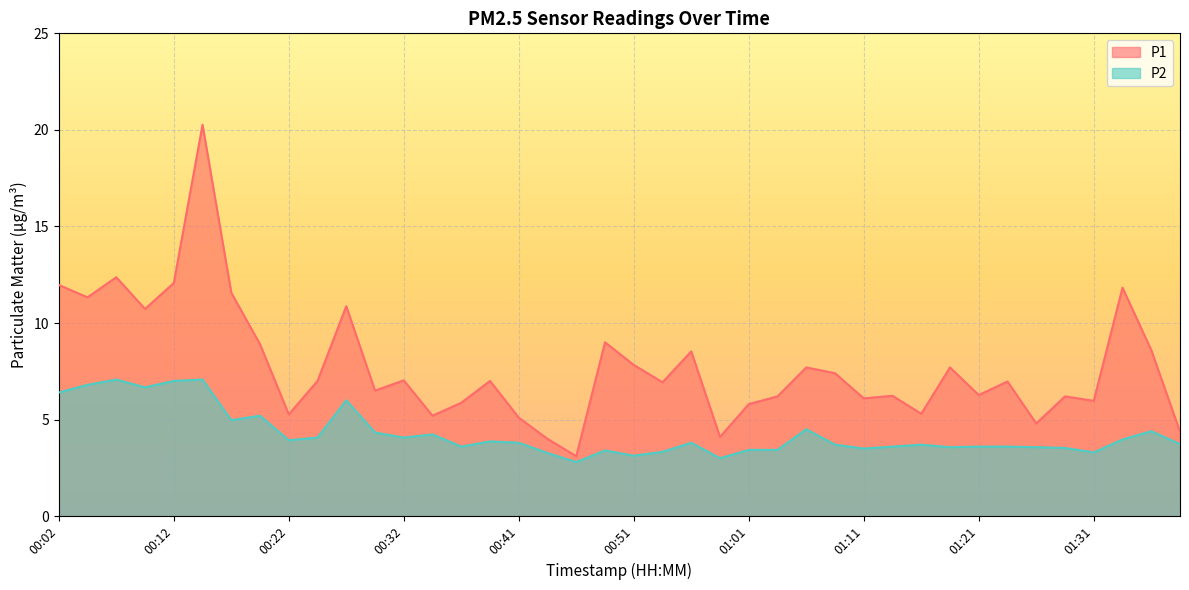

What is the maximum value shown in the chart?

20.3